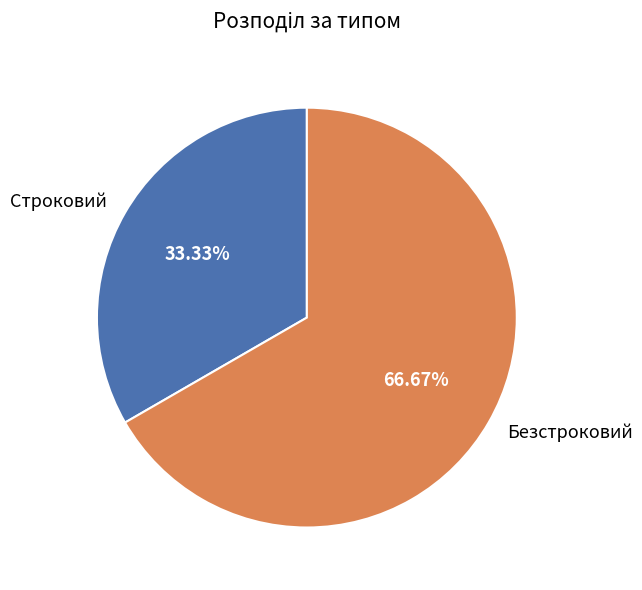

Which category has the smallest portion of the pie?

Строковий